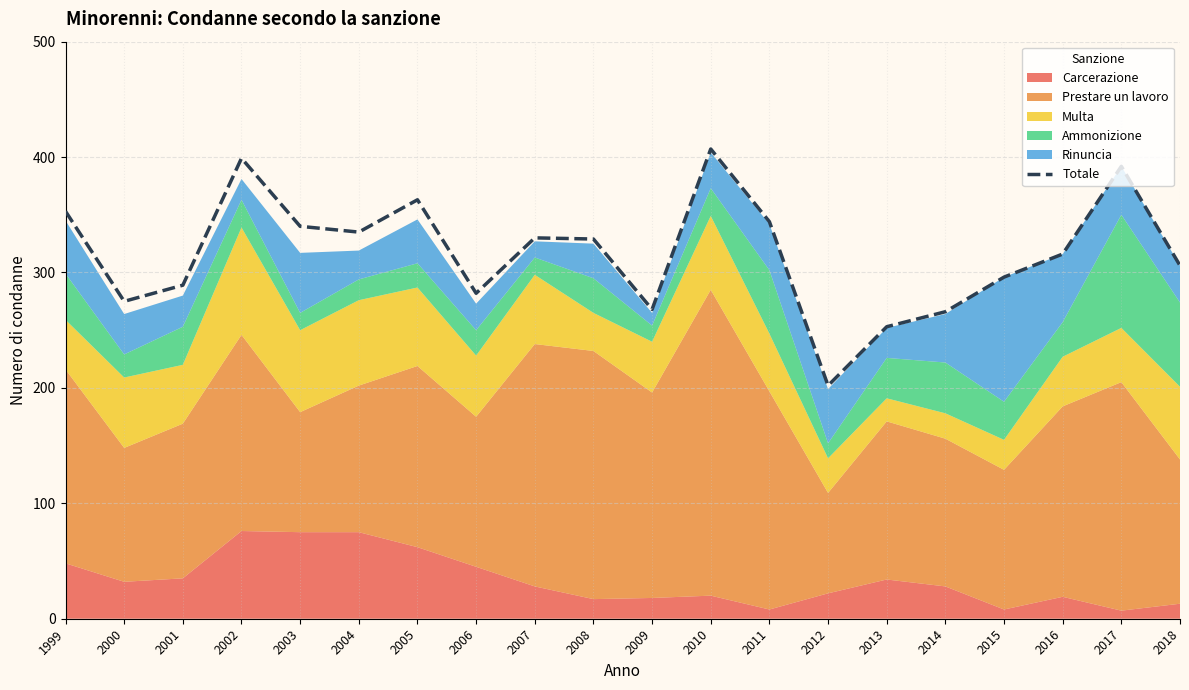

Count the number of values greater than 329.

9